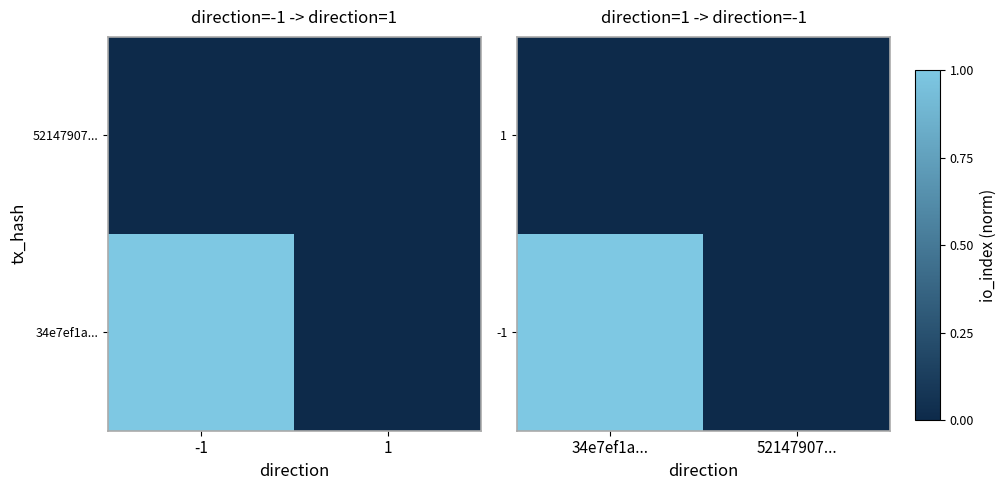

Is the value of -1 at 52147907... greater than the value of 1 at 34e7ef1a...?

No